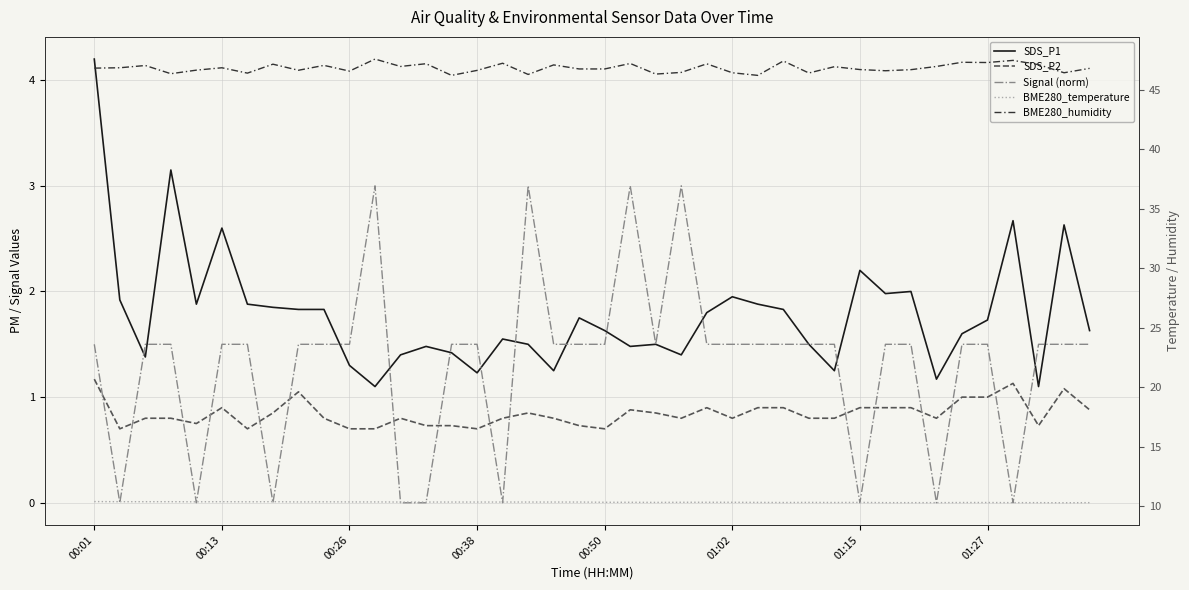

How many values in the Signal (norm) series are below 1?

9